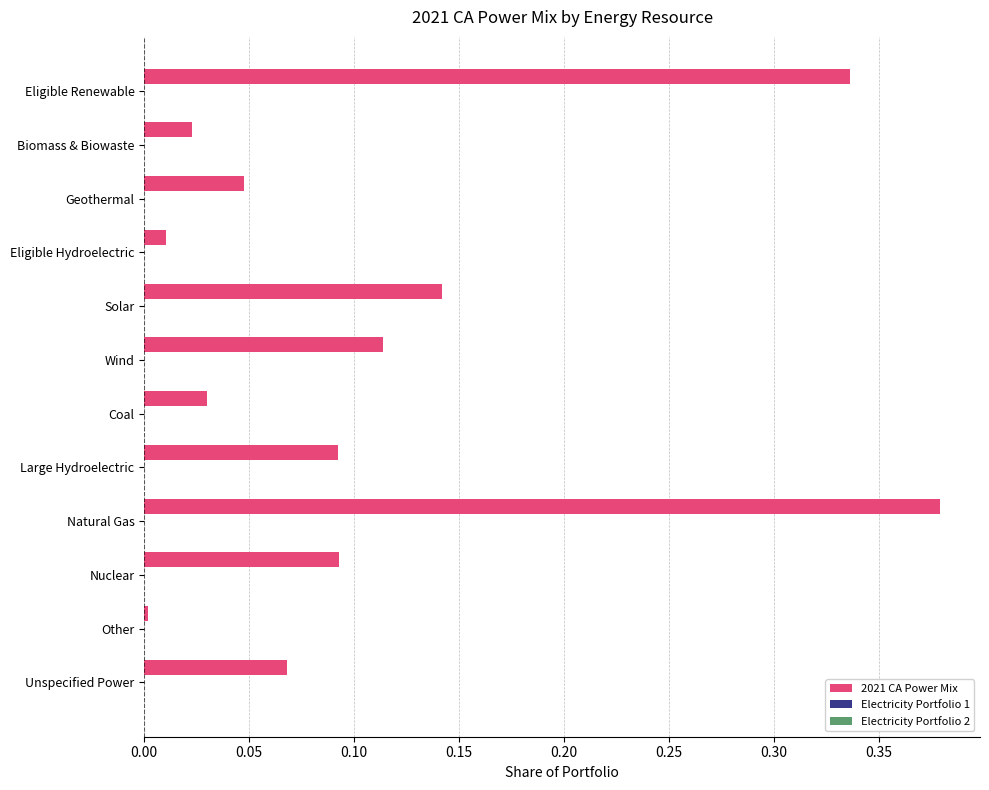

What is the sum of all values?

1.3